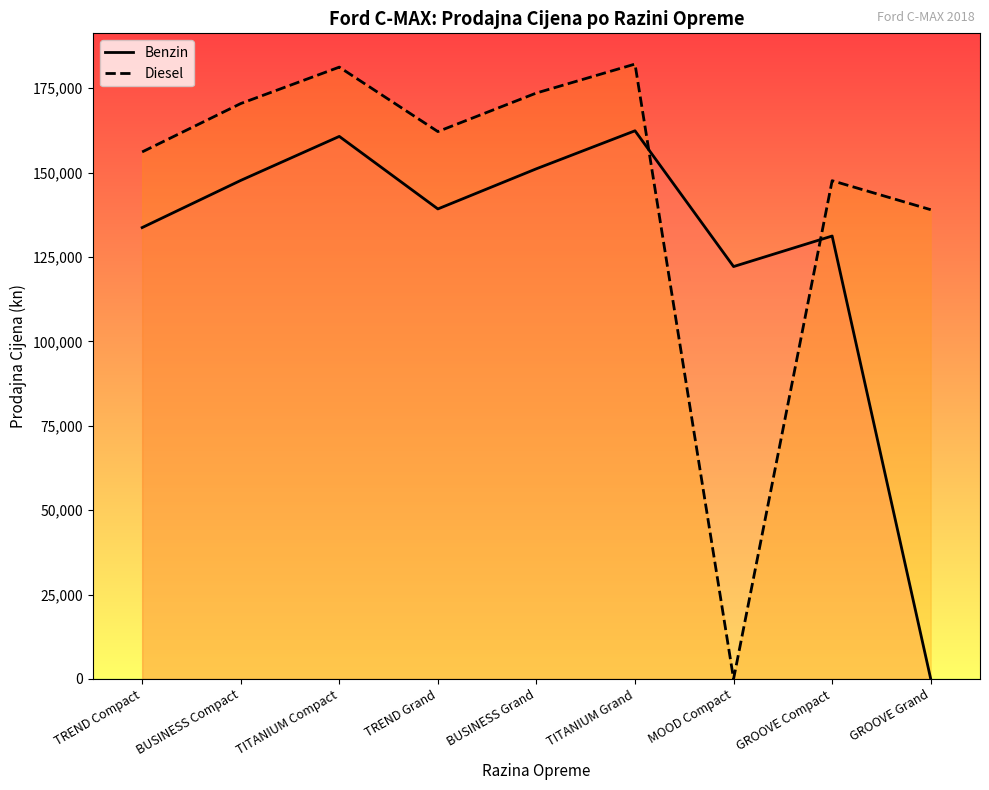

Rank the series by their maximum value, from lowest to highest.

Benzin, Diesel